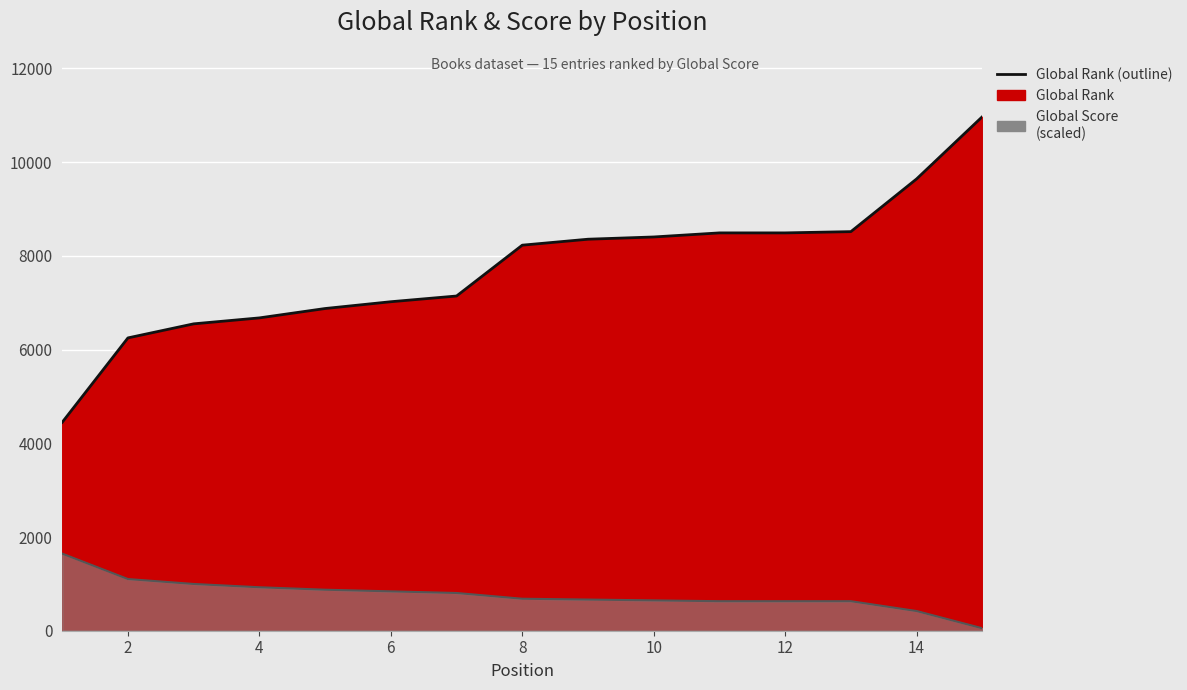

True or false: Global Score (scaled line) has more than 1 interior local peaks.

False